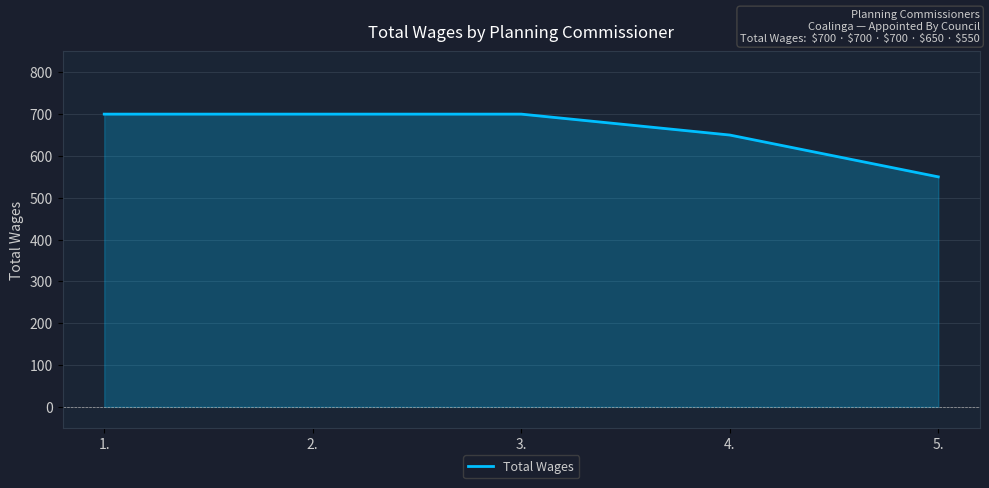

What value does the data have at 4.?

650